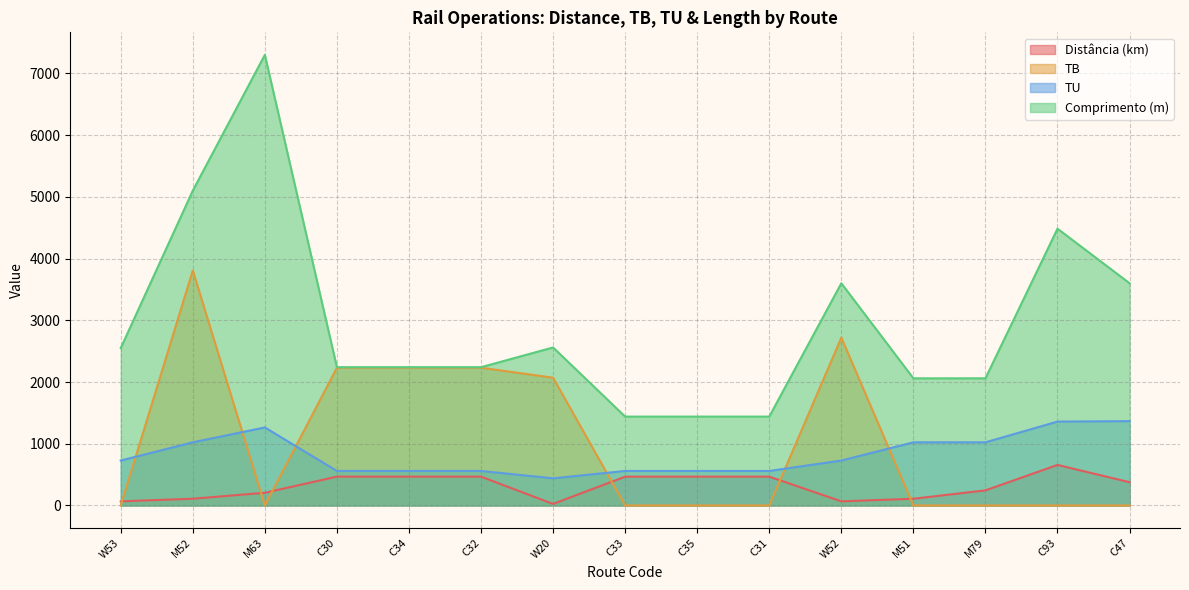

What is the sum of all Comprimento (m) values?

44354